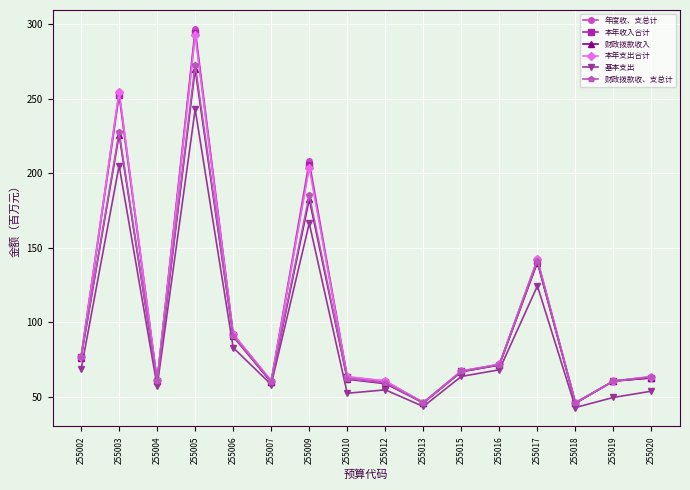

What is the difference between the highest and lowest values at 255017?

17.7